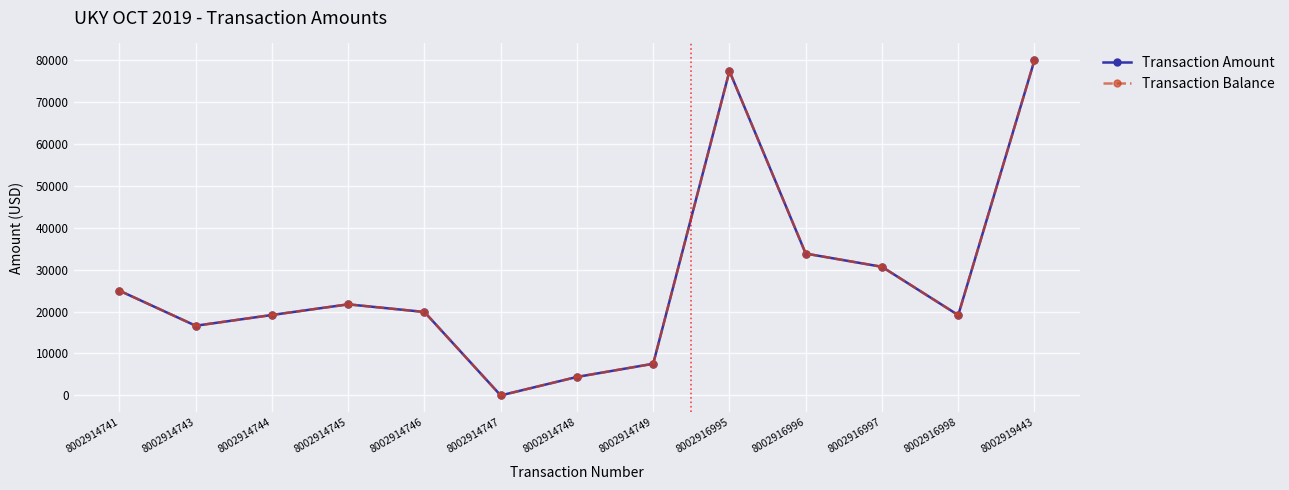

Between 8002914749 and 8002919443, which series saw the biggest shift?

Transaction Amount